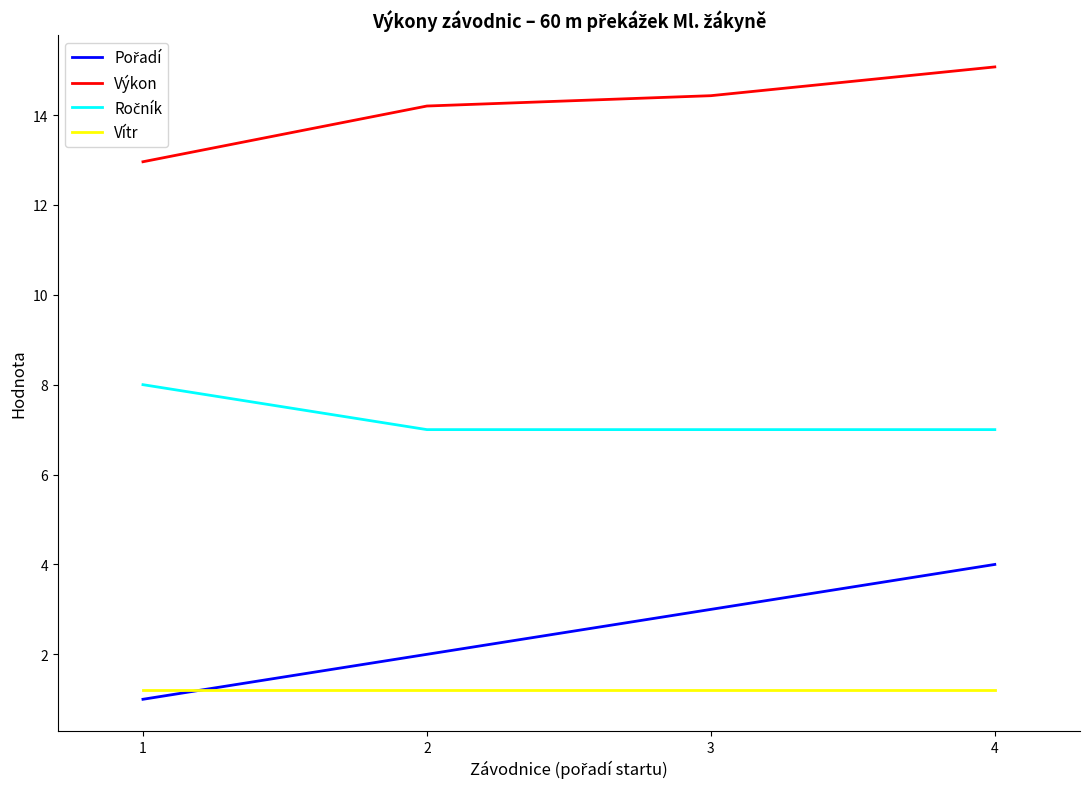

At which label does Výkon first exceed 14?

2